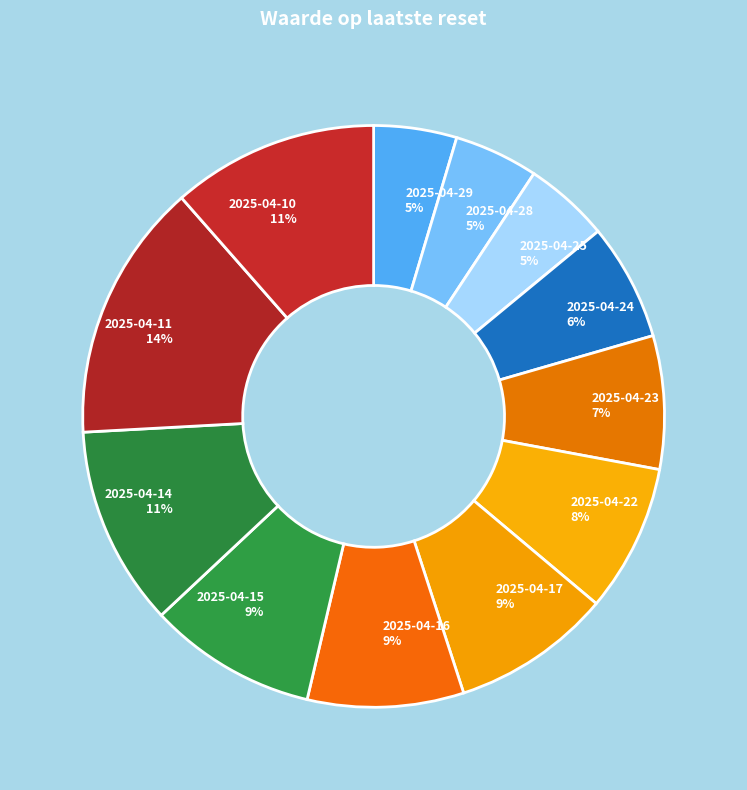

Combined, do 2025-04-10 and 2025-04-28 account for over 50%?

No